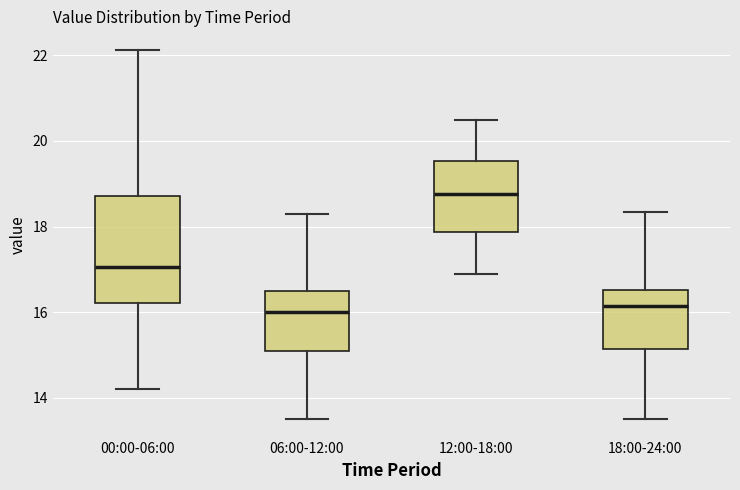

Which box is the tallest, from its lower edge to its upper edge?

00:00-06:00